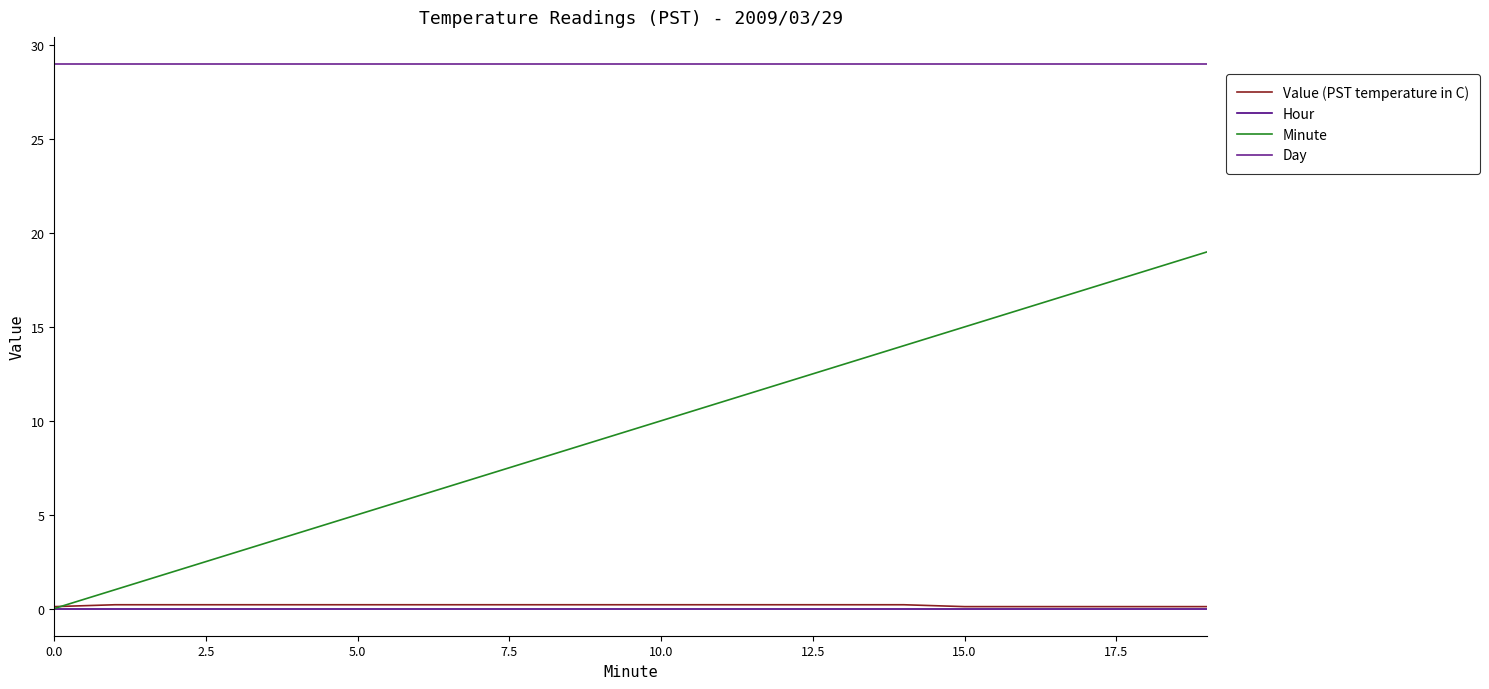

How many distinct data groups are displayed?

4